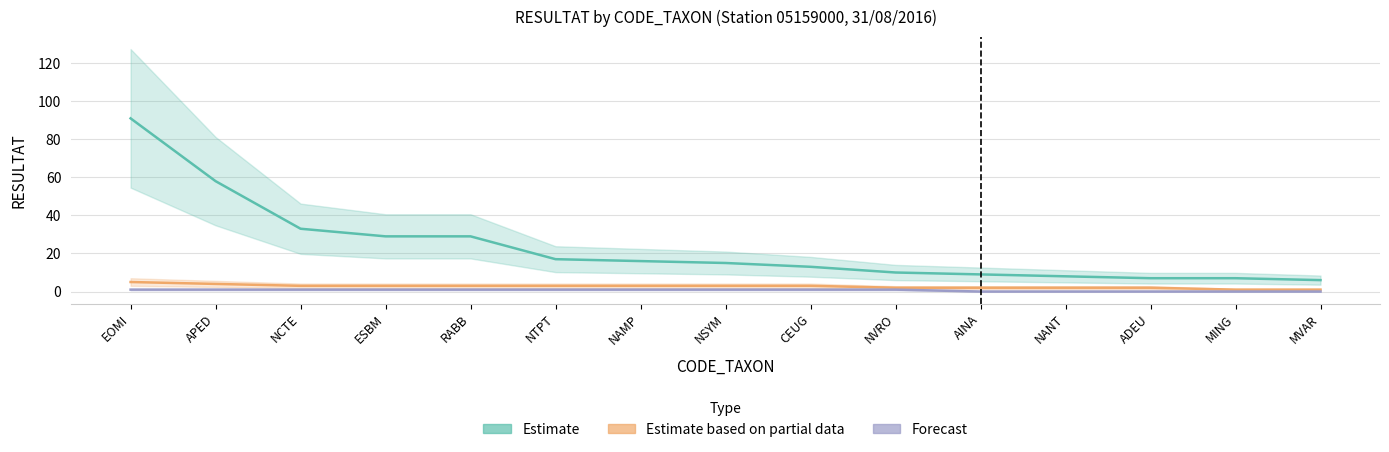

What is the total value across all series at CEUG?

17